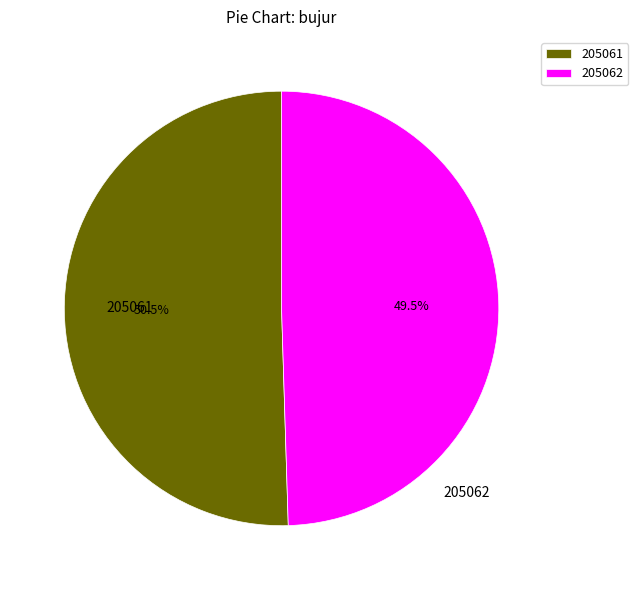

What is the majority slice?

205061